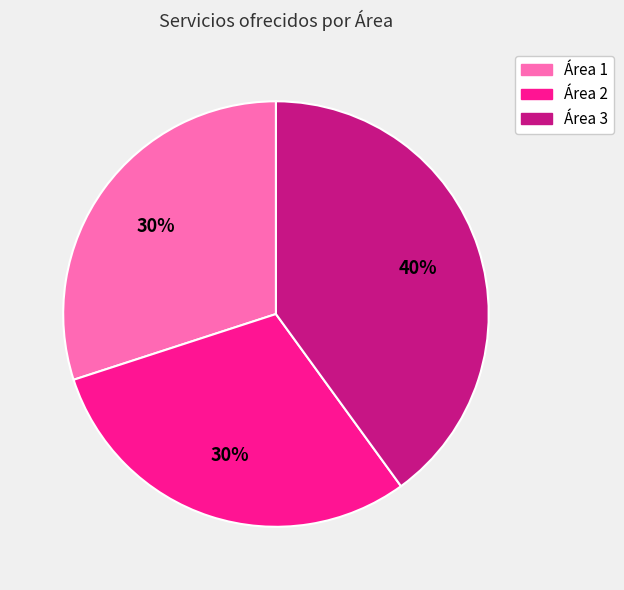

How many segments does this pie chart have?

3